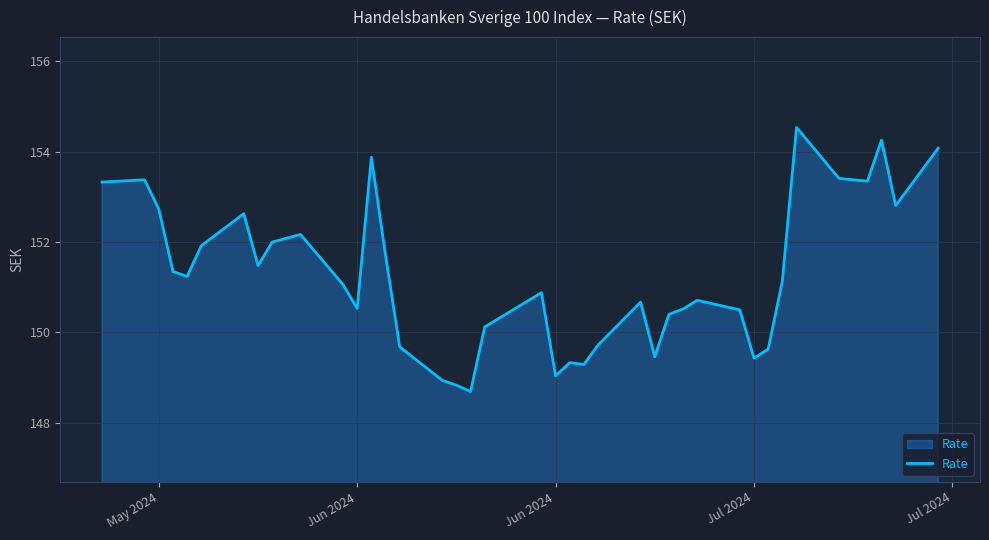

How many values are below 151?

19